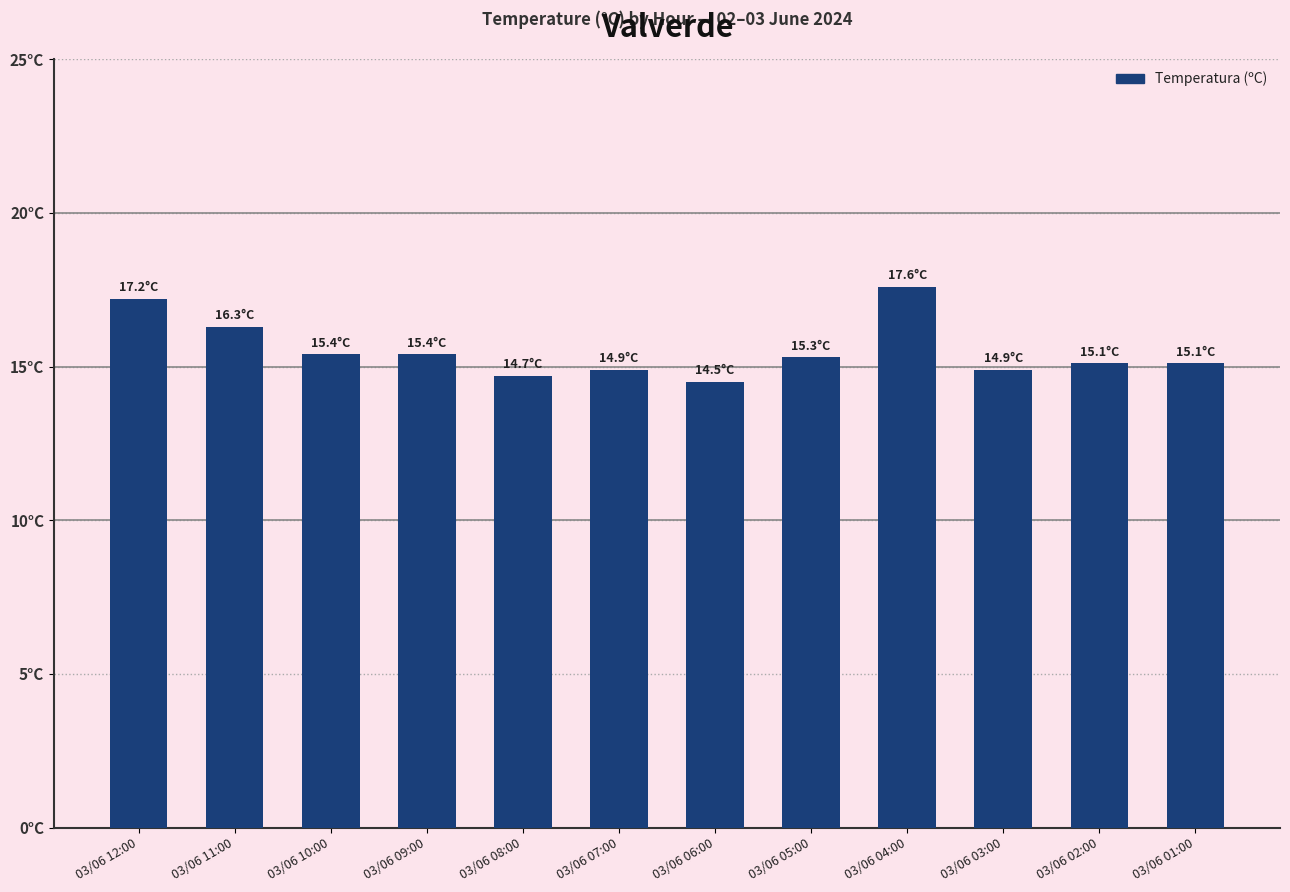

True or false: the data shows 7.9 at 03/06 04:00.

False